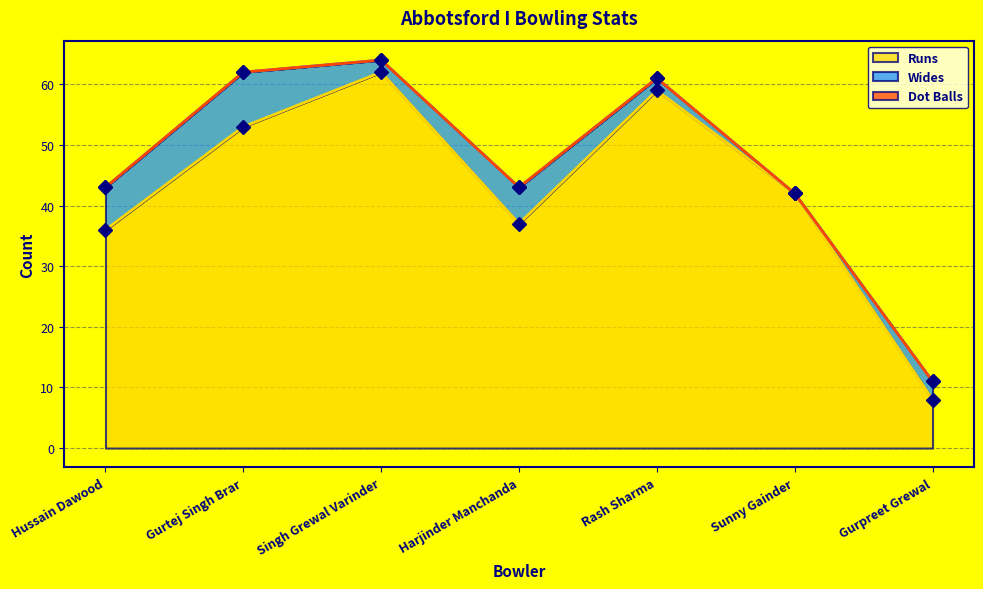

Which series changed the most between Harjinder Manchanda and Sunny Gainder?

Wides